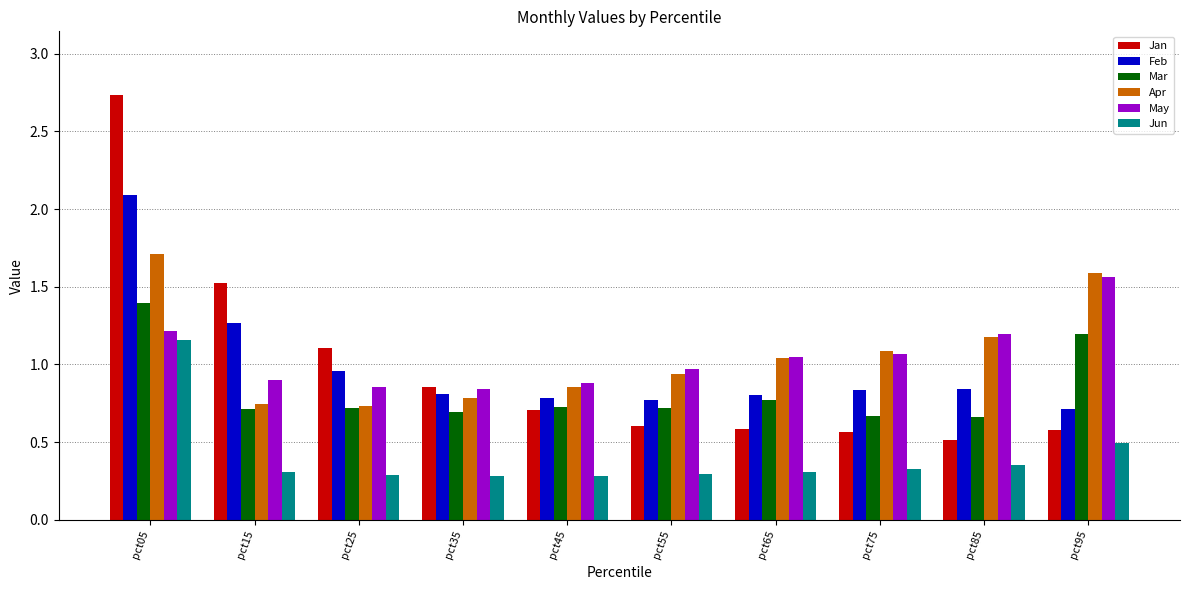

Which series has the widest spread of values?

Jan